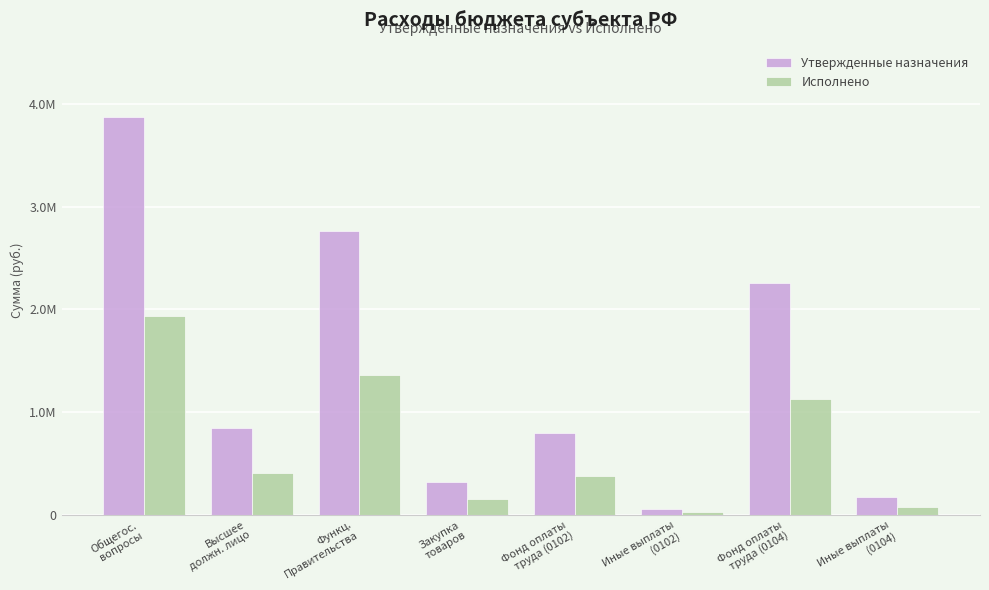

What is the sum of all Утвержденные назначения values?

11084700.0